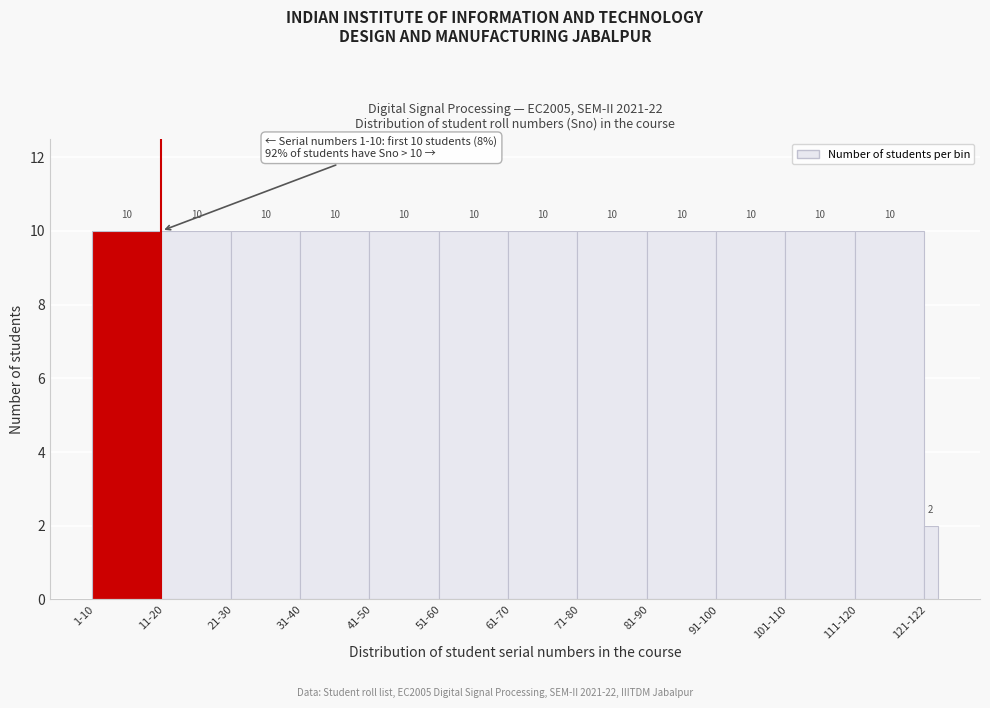

Reading left to right, what are all the values shown in this chart?

1-10=10	11-20=10	21-30=10	31-40=10	41-50=10	51-60=10	61-70=10	71-80=10	81-90=10	91-100=10	101-110=10	111-120=10	121-122=2